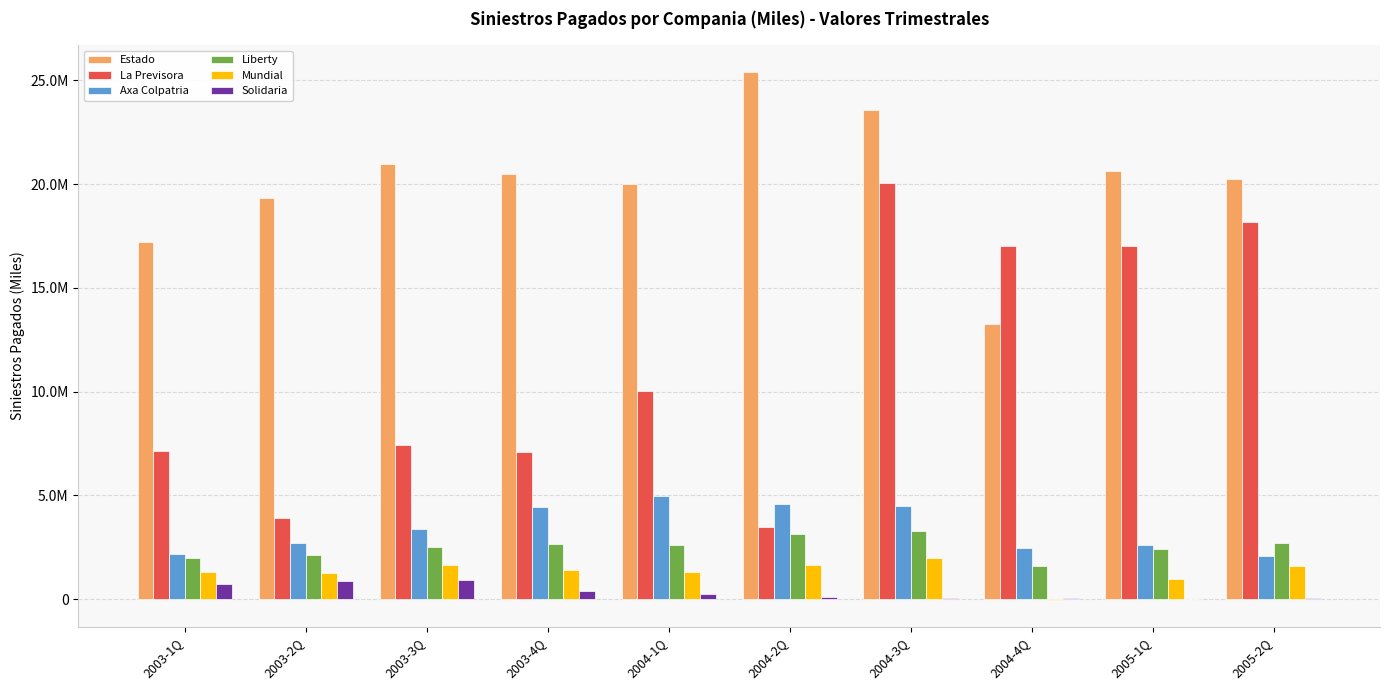

Reading right to left, extract all data points from this chart.

Estado: 2005-2Q=20252695.6	2005-1Q=20610497.4	2004-4Q=13254089.5	2004-3Q=23559701.6	2004-2Q=25406270.7	2004-1Q=20006791.4	2003-4Q=20462389.2	2003-3Q=20968387.8	2003-2Q=19335080.6	2003-1Q=17220368.6
La Previsora: 2005-2Q=18182393.1	2005-1Q=16996164.6	2004-4Q=16991552.5	2004-3Q=20066209.0	2004-2Q=3463741.2	2004-1Q=10022085.3	2003-4Q=7085094.0	2003-3Q=7440324.9	2003-2Q=3932125.2	2003-1Q=7162283.0
Axa Colpatria: 2005-2Q=2106202.7	2005-1Q=2612364.6	2004-4Q=2484185.6	2004-3Q=4505322.2	2004-2Q=4591634.3	2004-1Q=4966498.1	2003-4Q=4459015.7	2003-3Q=3398089.0	2003-2Q=2723263.2	2003-1Q=2160754.3
Liberty: 2005-2Q=2731204.7	2005-1Q=2417783.6	2004-4Q=1597618.9	2004-3Q=3309382.2	2004-2Q=3161922.7	2004-1Q=2631750.3	2003-4Q=2677978.0	2003-3Q=2497115.9	2003-2Q=2115838.6	2003-1Q=1965770.2
Mundial: 2005-2Q=1591478.4	2005-1Q=955567.9	2004-4Q=-48112.2	2004-3Q=1965171.0	2004-2Q=1648527.3	2004-1Q=1314675.9	2003-4Q=1392380.2	2003-3Q=1645742.6	2003-2Q=1285058.0	2003-1Q=1329769.1
Solidaria: 2005-2Q=40071.7	2005-1Q=34366.4	2004-4Q=60119.5	2004-3Q=37999.6	2004-2Q=88406.2	2004-1Q=275414.1	2003-4Q=380435.8	2003-3Q=935569.1	2003-2Q=902672.5	2003-1Q=739824.8